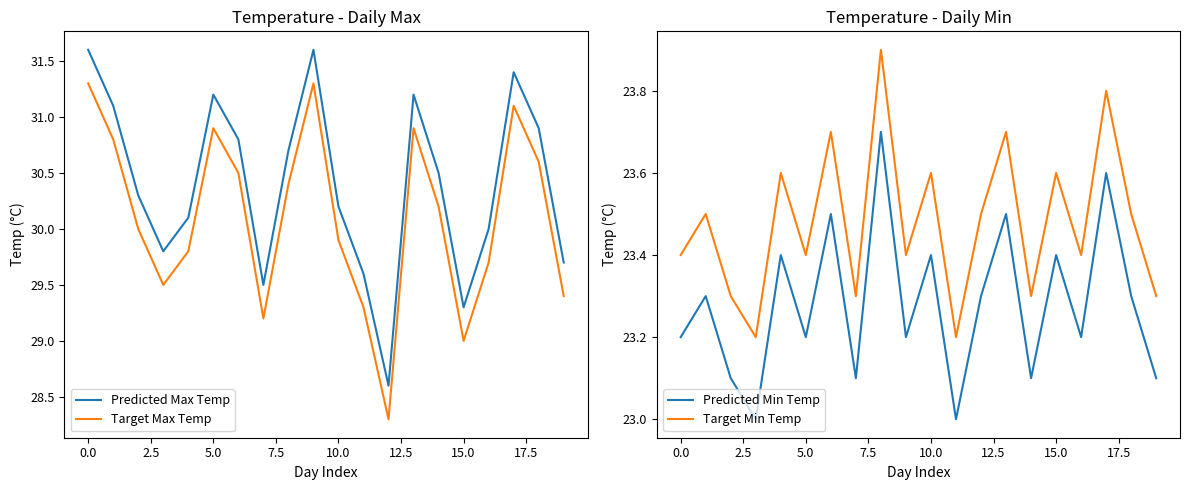

True or false: Target Max Temp has more than 2 interior local peaks.

True